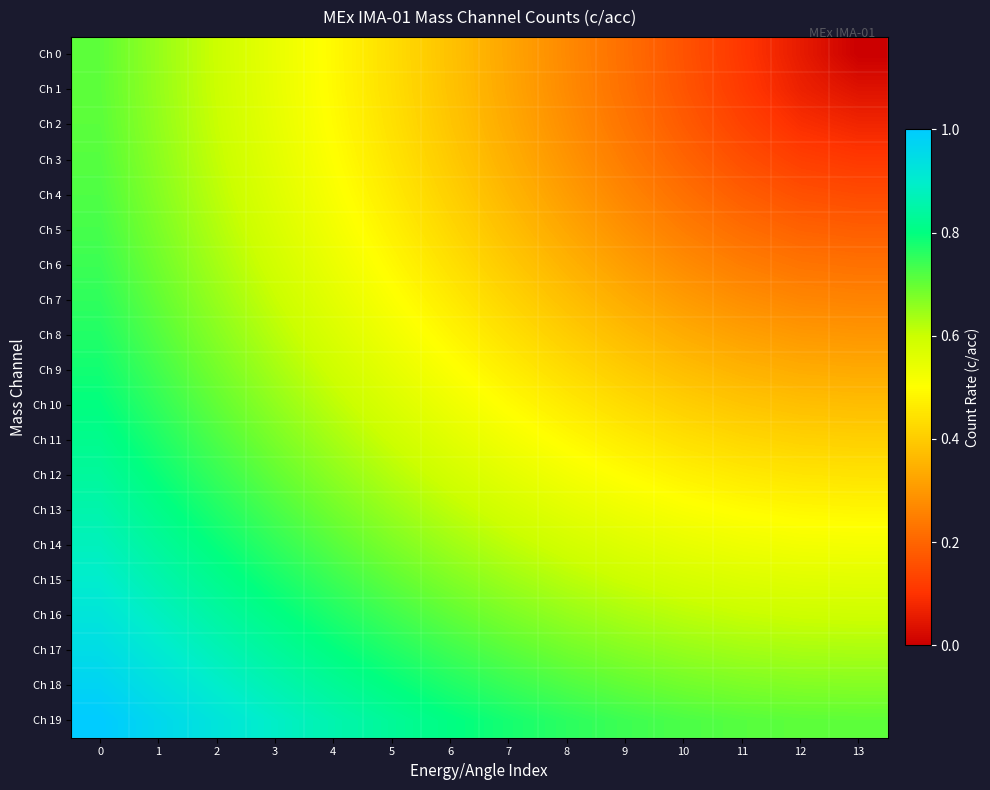

Rank the series at 0 from lowest to highest value.

Ch 0, Ch 1, Ch 2, Ch 3, Ch 4, Ch 5, Ch 6, Ch 7, Ch 8, Ch 9, Ch 10, Ch 11, Ch 12, Ch 13, Ch 14, Ch 15, Ch 16, Ch 17, Ch 18, Ch 19